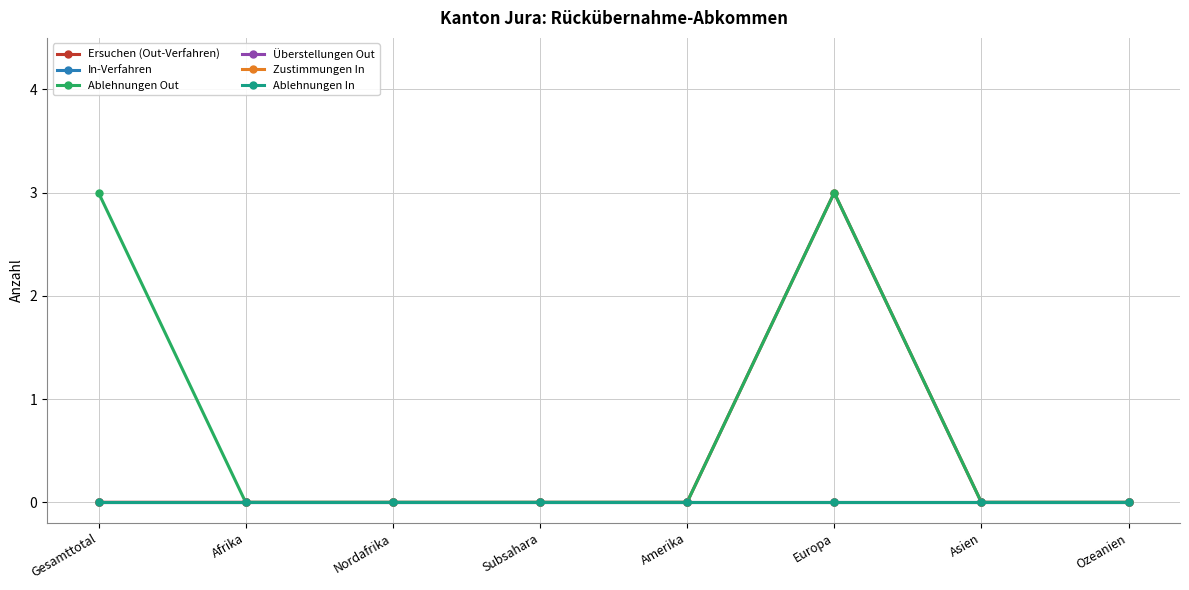

At which label is Ersuchen (Out-Verfahren) closest to 1?

Gesamttotal